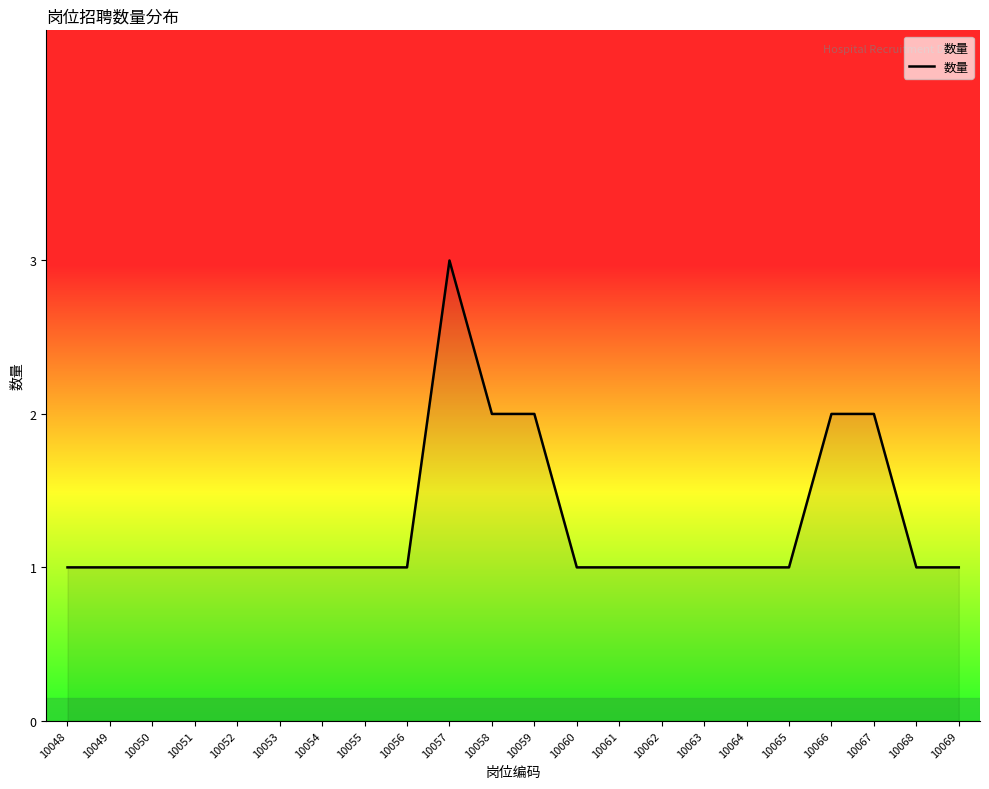

The value at 10063 is 1. True or false?

True